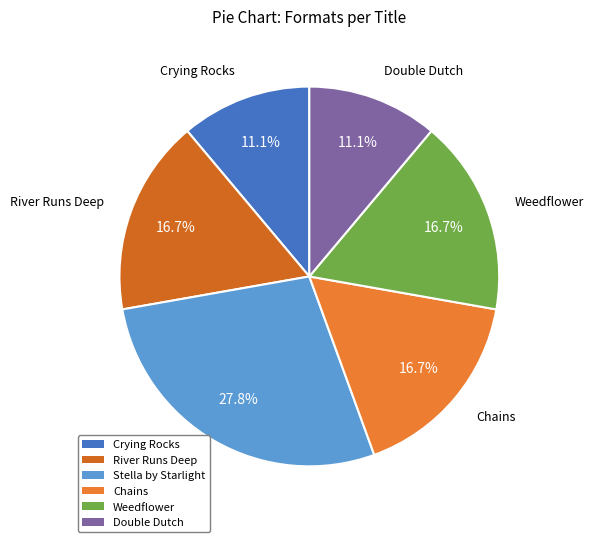

To the nearest percent, what portion does Crying Rocks represent?

11%